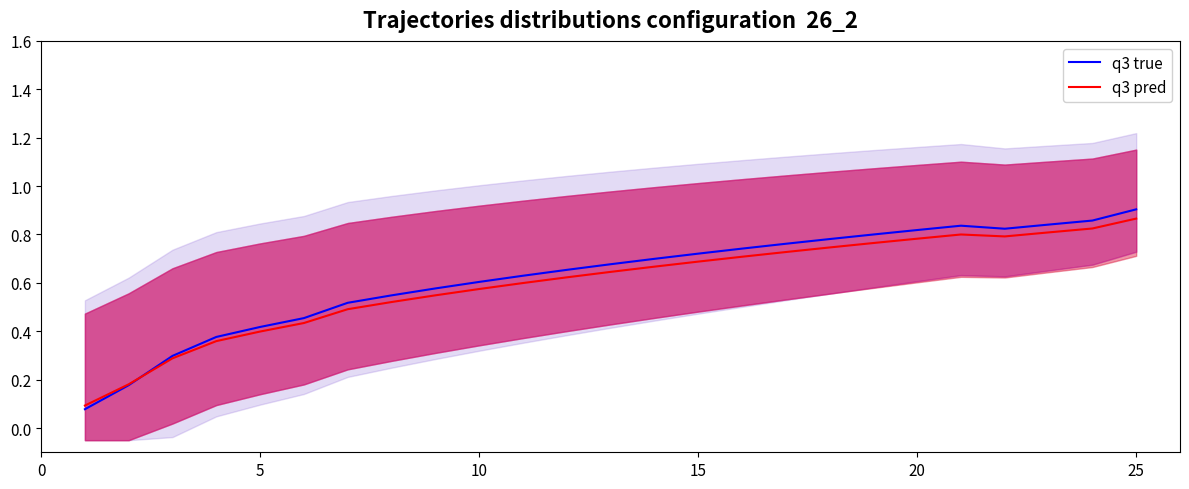

Which category has the highest value in the q3 true series?

25